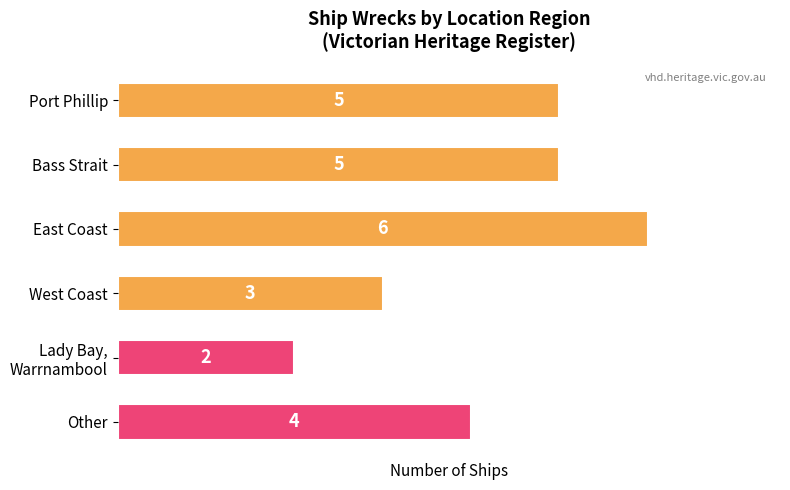

Is it true that the value at West Coast is 3?

True